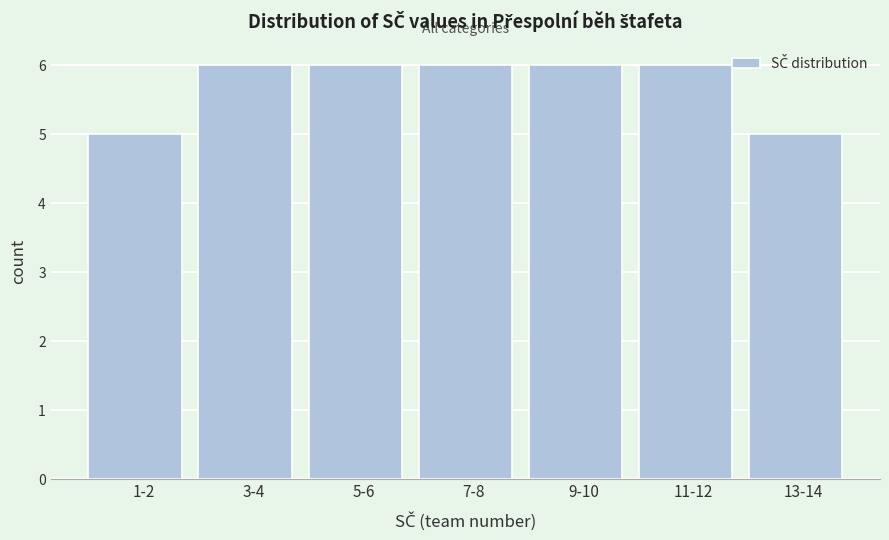

Reading left to right, extract all data points from this chart.

5	6	6	6	6	6	5